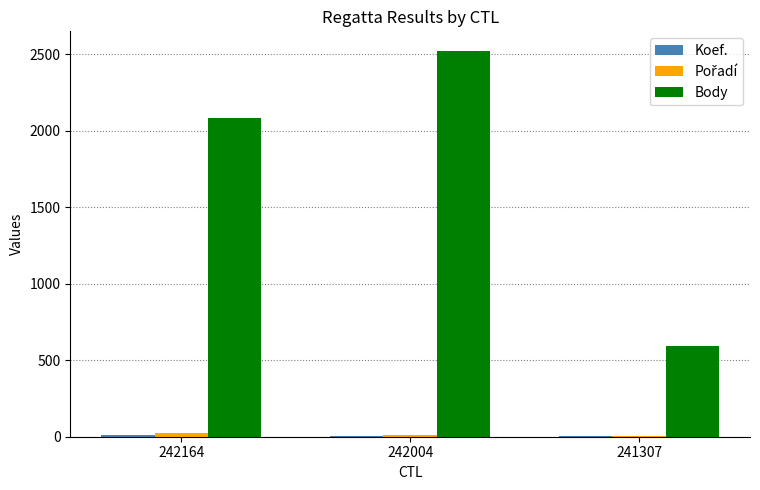

At which category does the chart reach its peak across all series?

242004